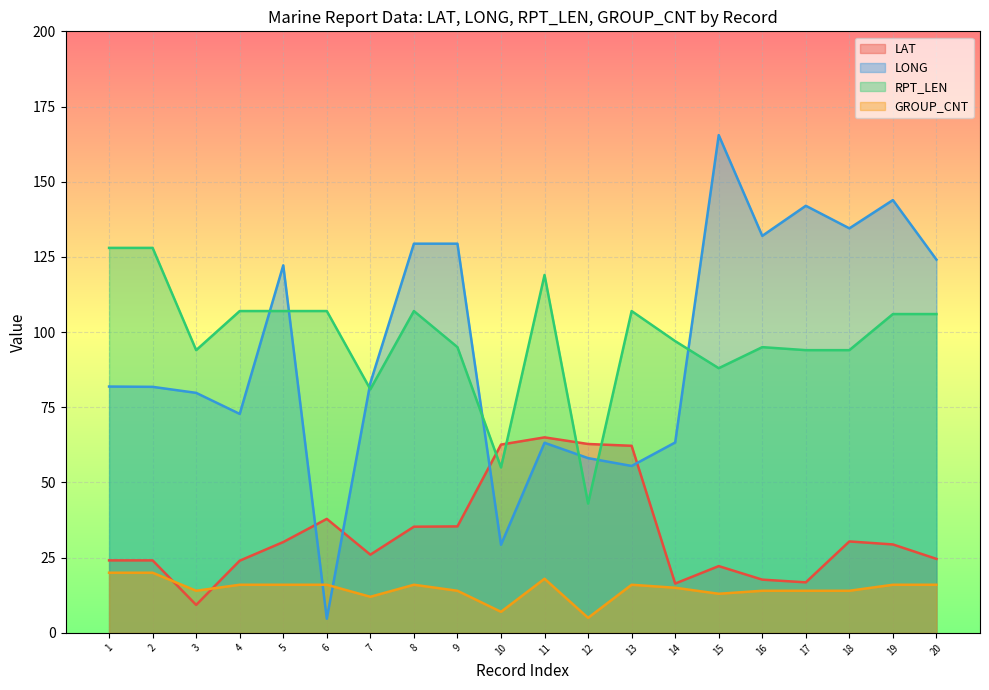

What are all the series names shown in the legend?

LAT, LONG, RPT_LEN, GROUP_CNT